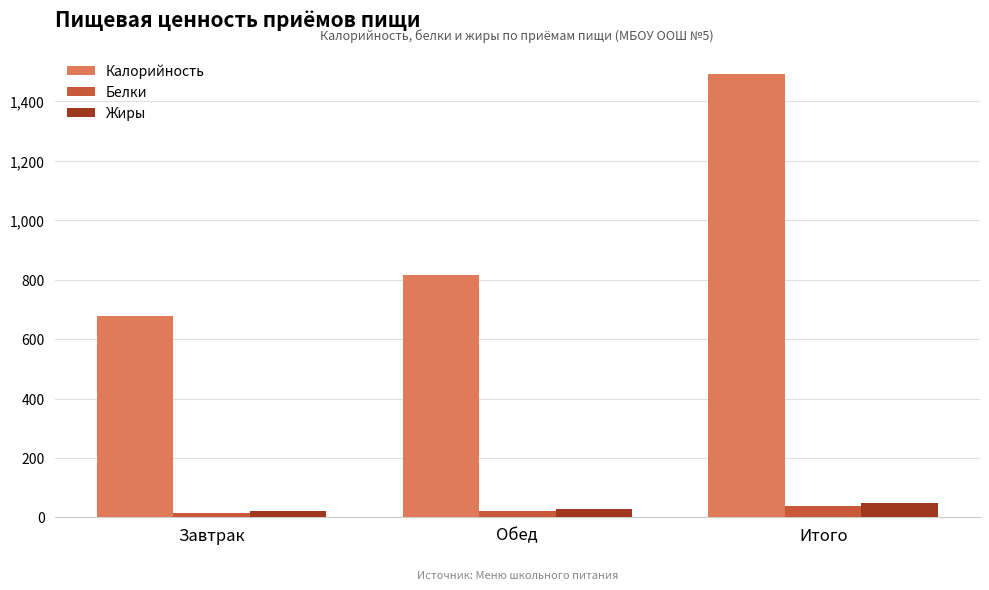

At how many categories does at least one series exceed 292?

3